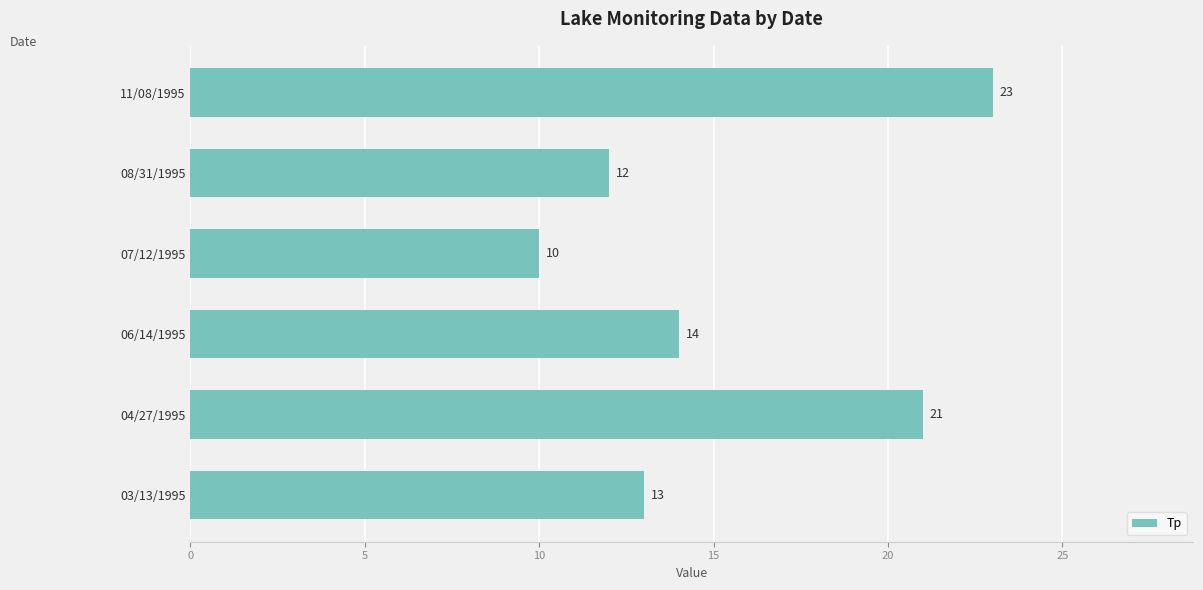

At which category does the chart reach its minimum across all series?

07/12/1995